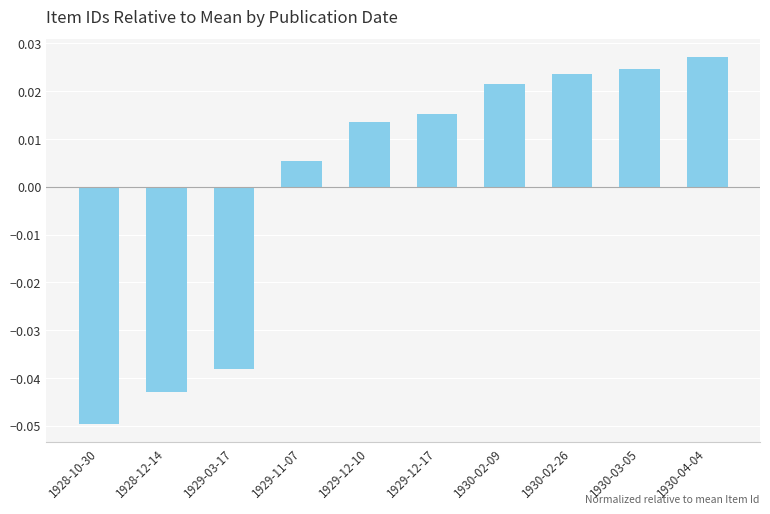

Between 1928-10-30 and 1929-11-07, which is larger?

1929-11-07